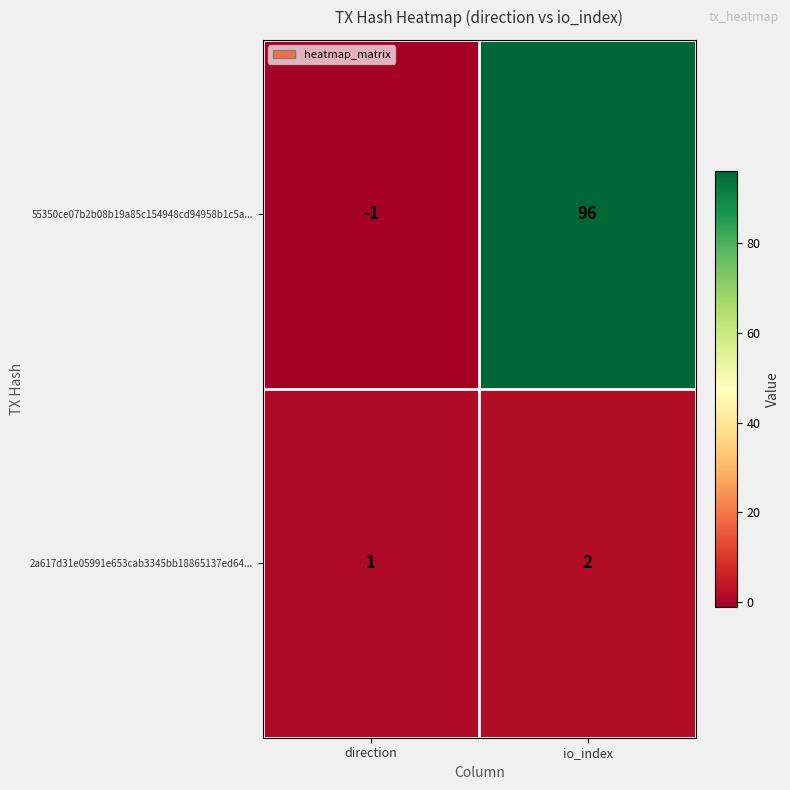

What is the sum of the 55350ce07b2b08b19a85c154948cd94958b1c5a... values at direction and io_index?

95